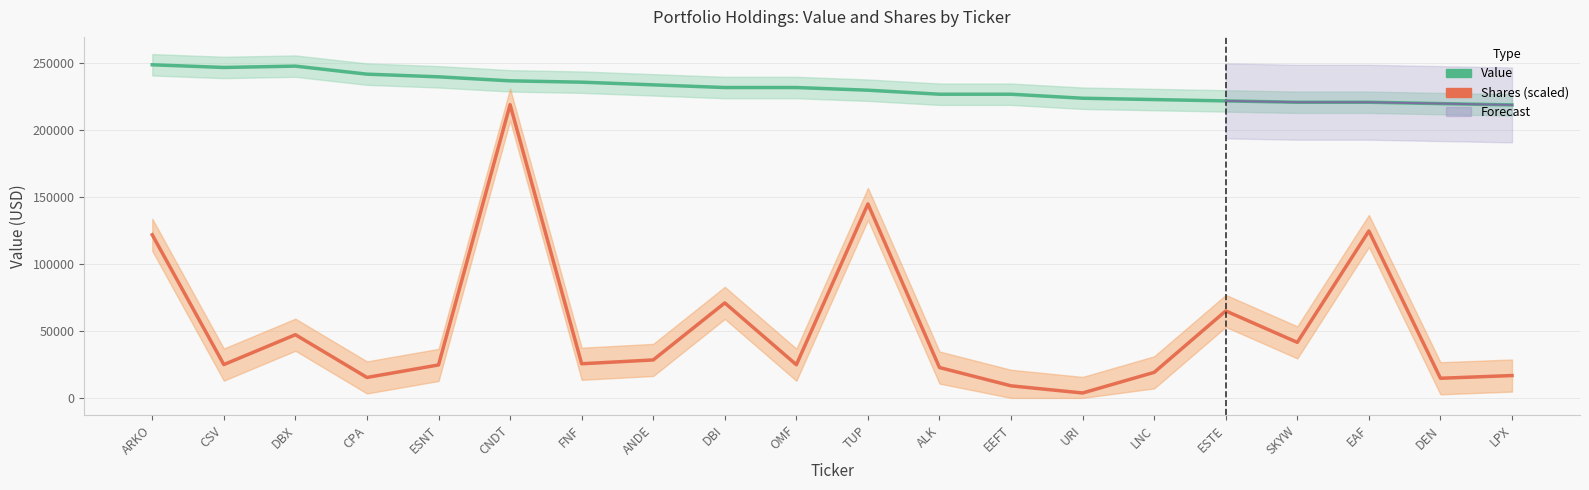

What is the spread (max minus min) of values at ESTE?

156984